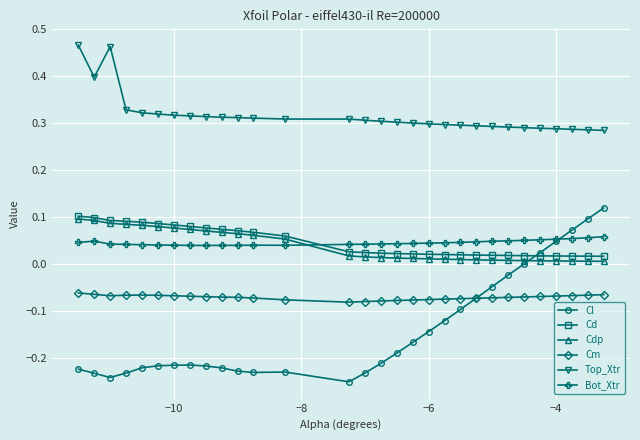

How many lines are shown in the chart?

6